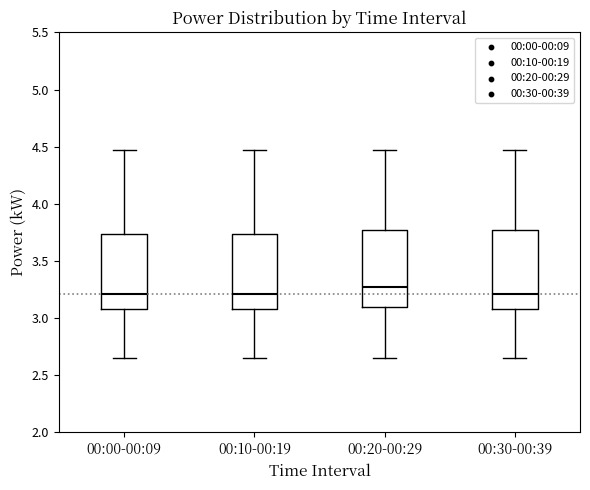

Where is the lower edge of the box for 00:30-00:39 on the y-axis? The values are not printed on the chart, so give them approximately, as read against the axis.

3.10